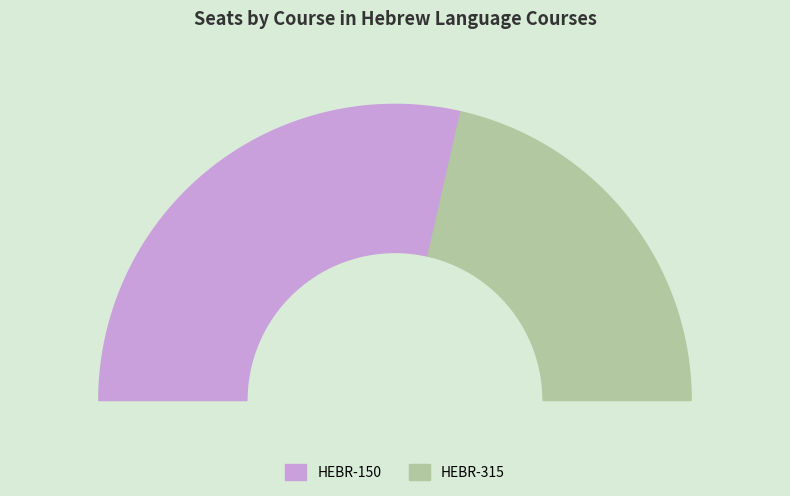

Is HEBR-315 the majority of the pie?

No